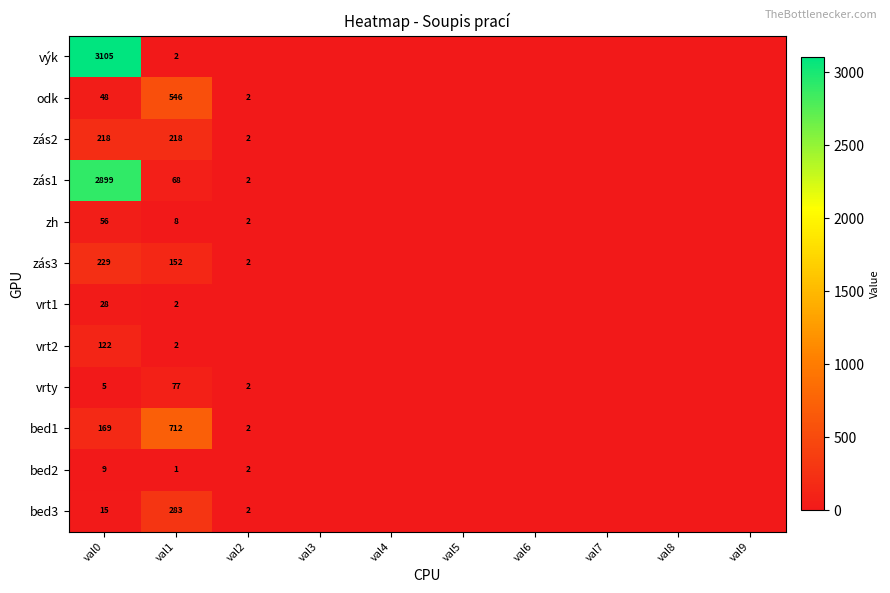

What is the spread (max minus min) of values at val1?

711